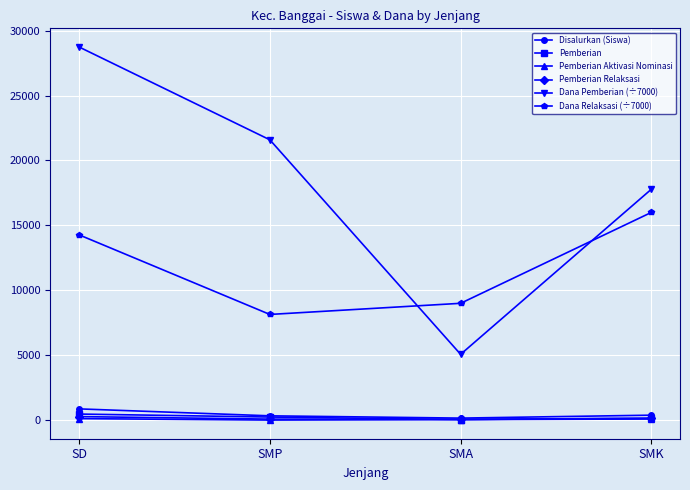

Is the value of Pemberian Aktivasi Nominasi at SMA greater than the value of Disalurkan (Siswa) at SMP?

No